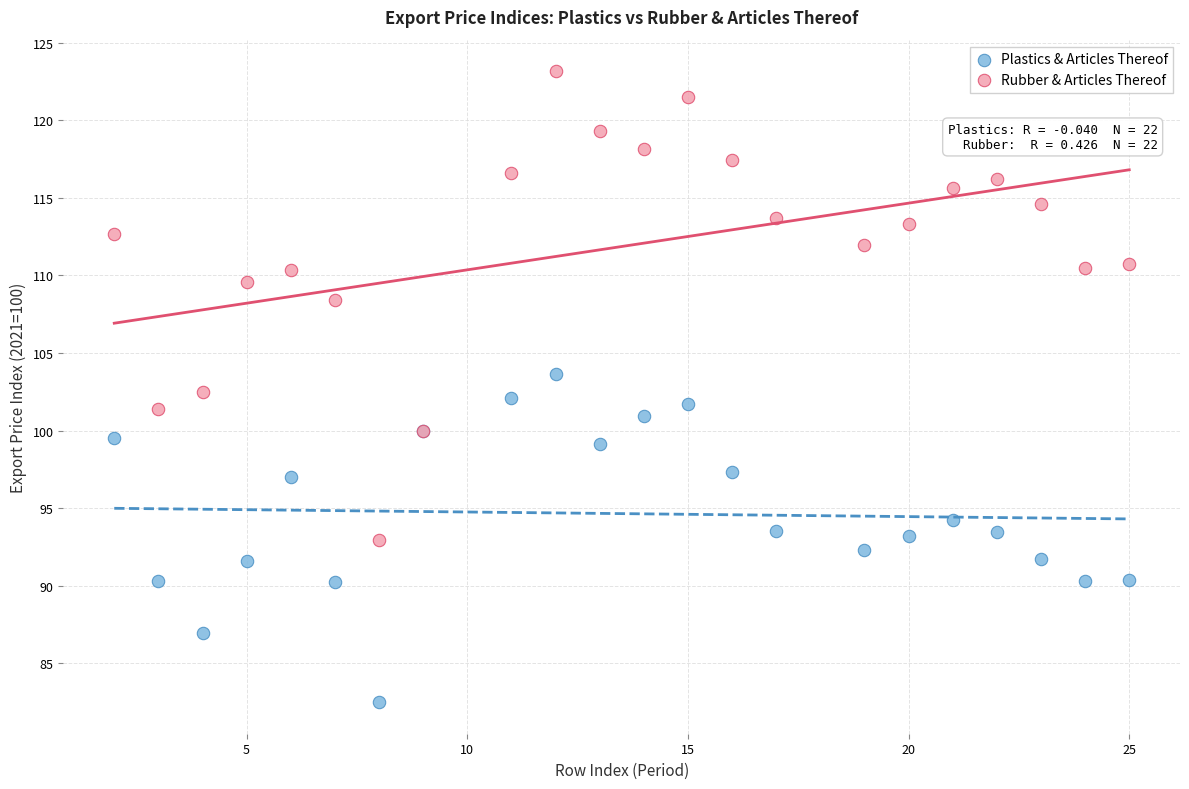

Which series has the widest spread of Y values?

Rubber & Articles Thereof